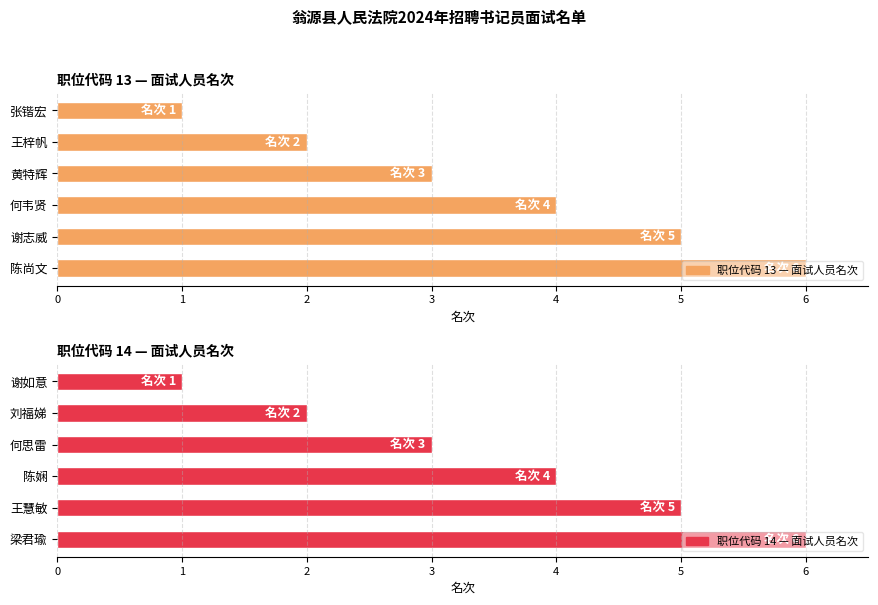

How many data points in 职位代码 13 — 面试人员名次 are less than 4?

3